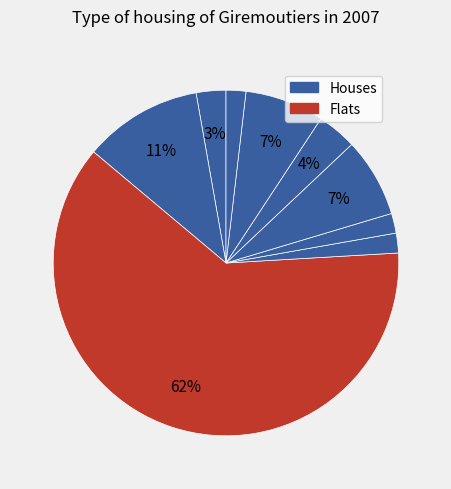

To the nearest percent, what is the difference between the largest and smallest slice percentages?

60%